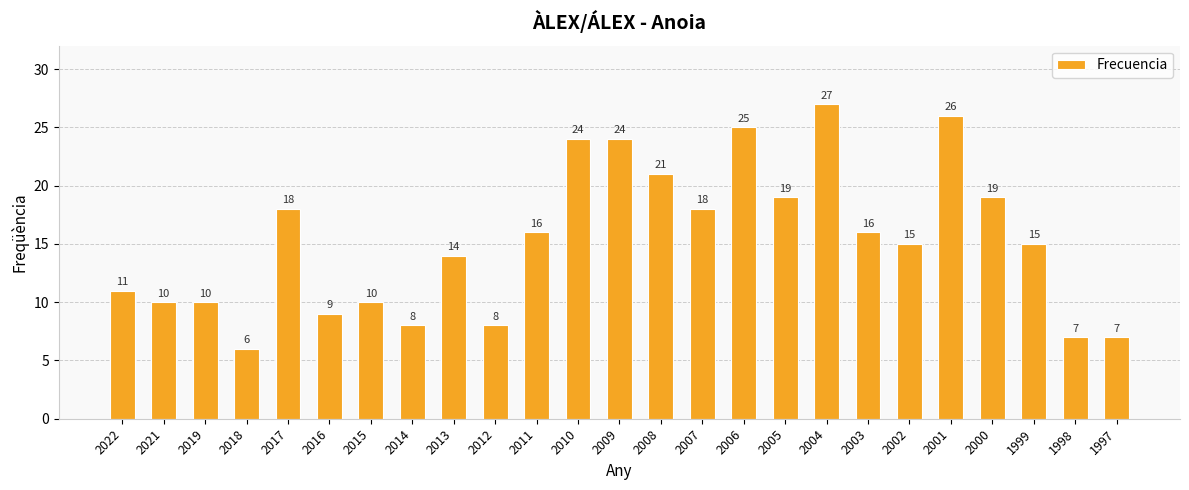

What is the value of the 22nd bar from the left?

19